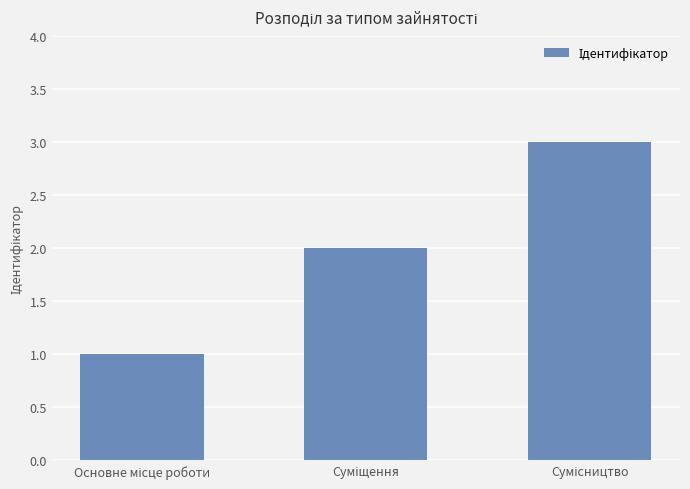

What is the difference between the maximum and minimum values?

2